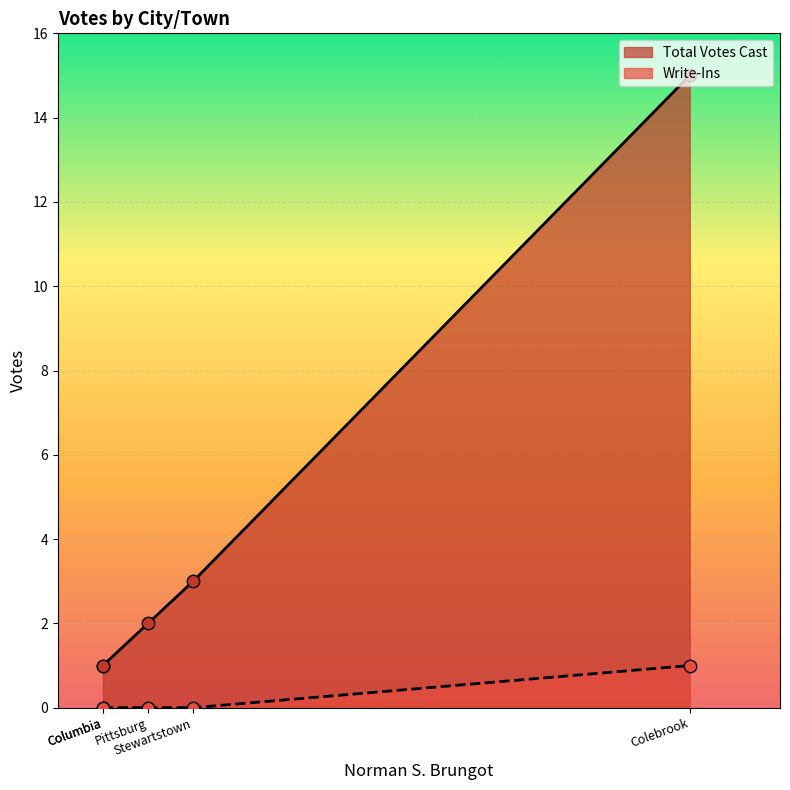

Which series has the largest total across all categories?

Total Votes Cast